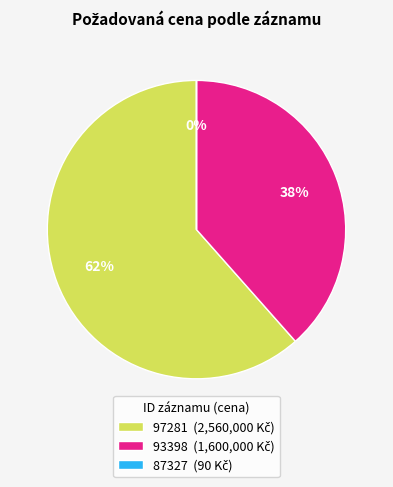

What percentage is the 93398 slice, to the nearest percent?

38%